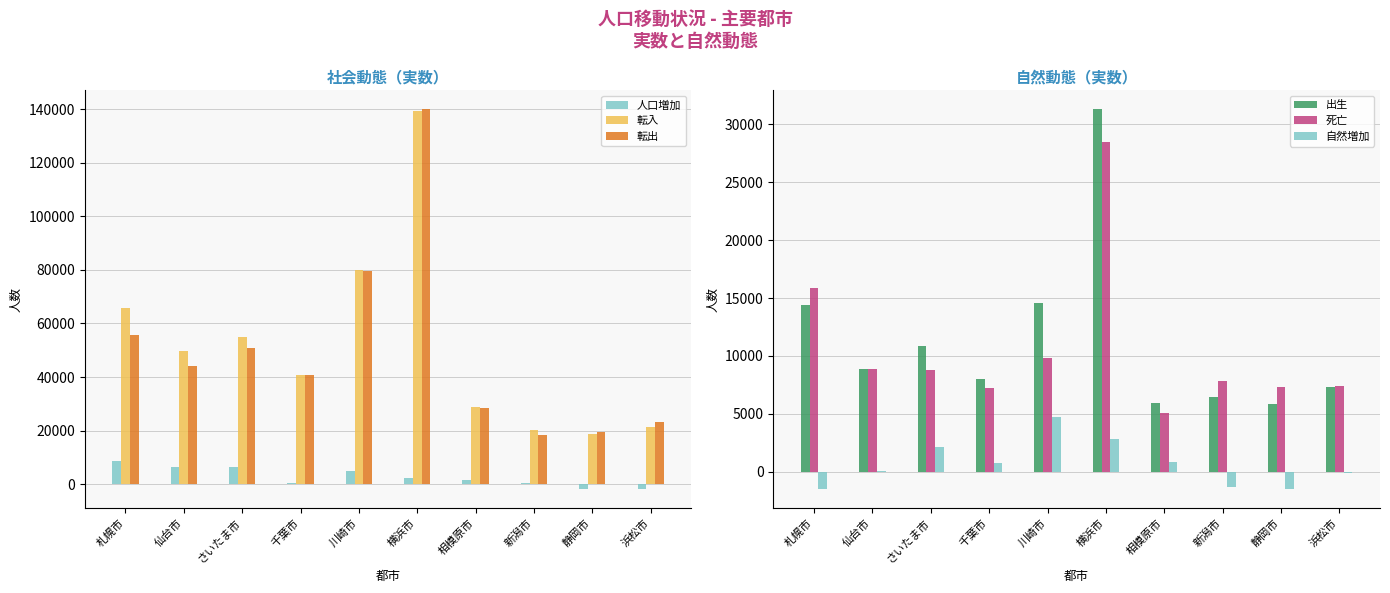

How many groups of bars are there?

10